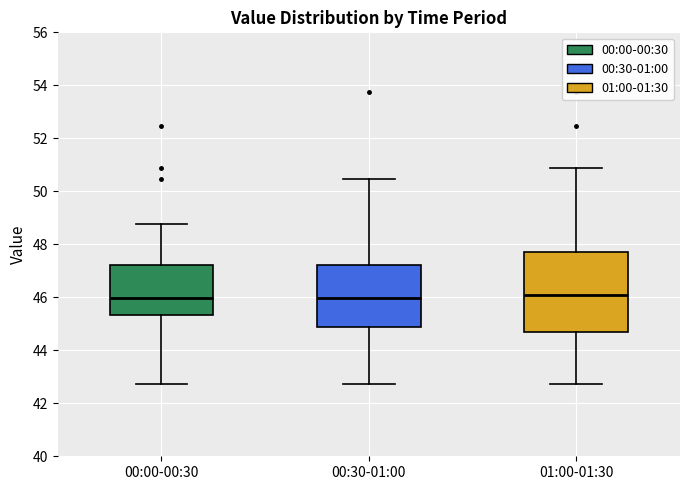

Comparing the boxes themselves (not the whiskers), which one is the tallest?

01:00-01:30